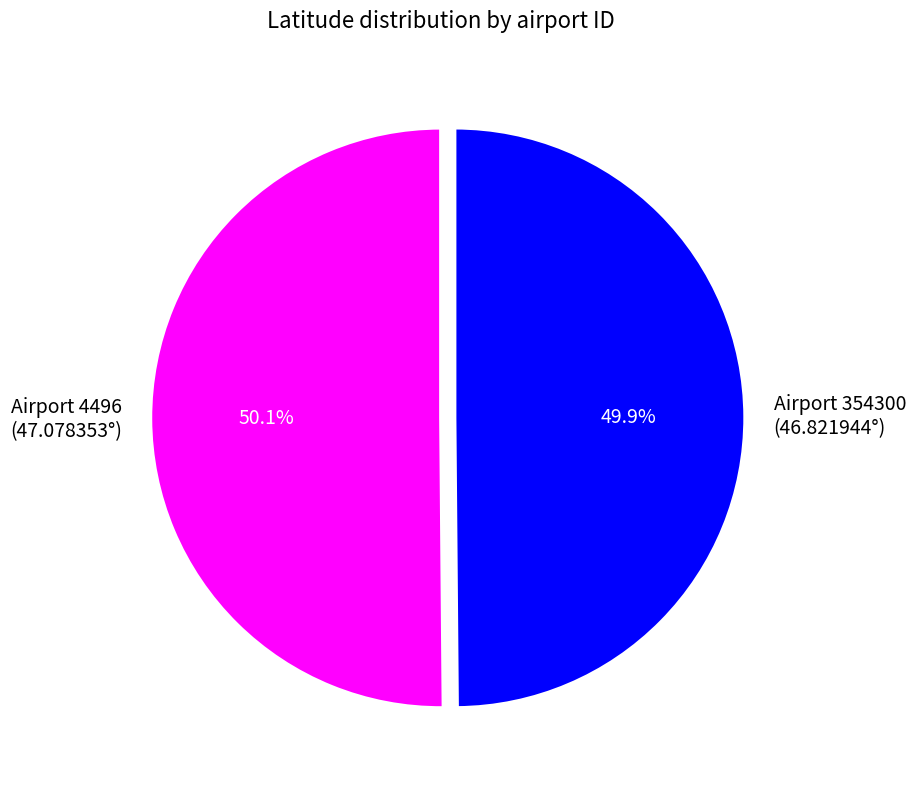

What is the ratio of the value at Airport 4496 (47.078353°) to the value at Airport 354300 (46.821944°)?

1.0